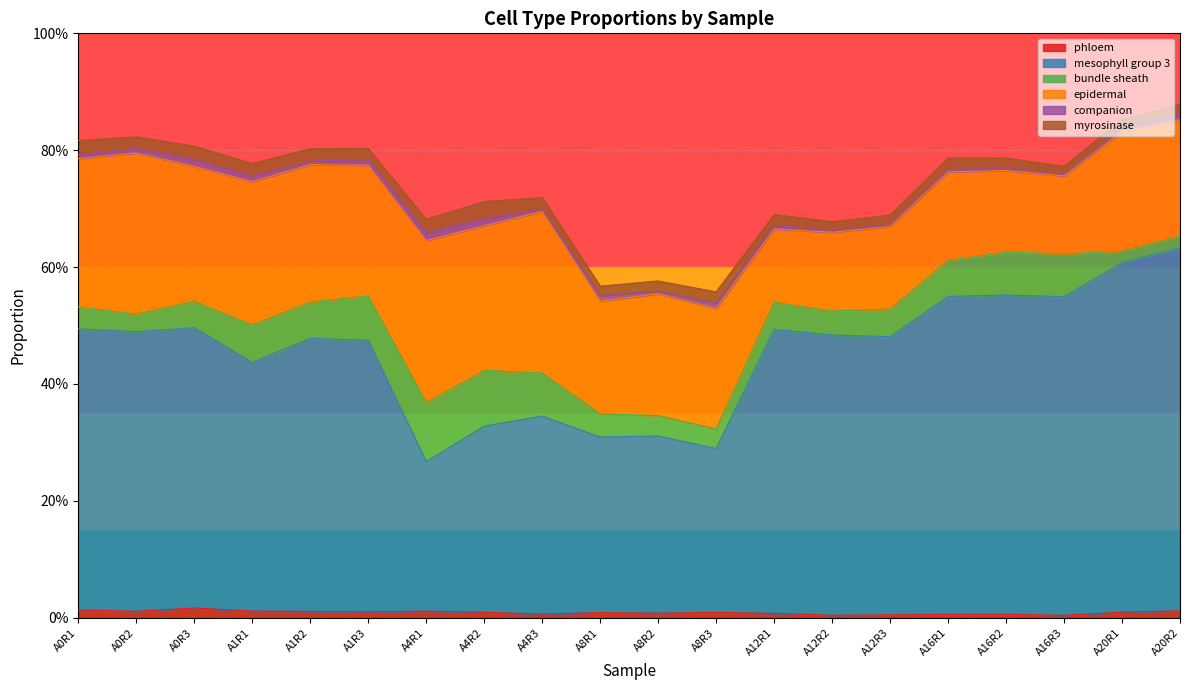

At which label does myrosinase reach its minimum?

A16R3